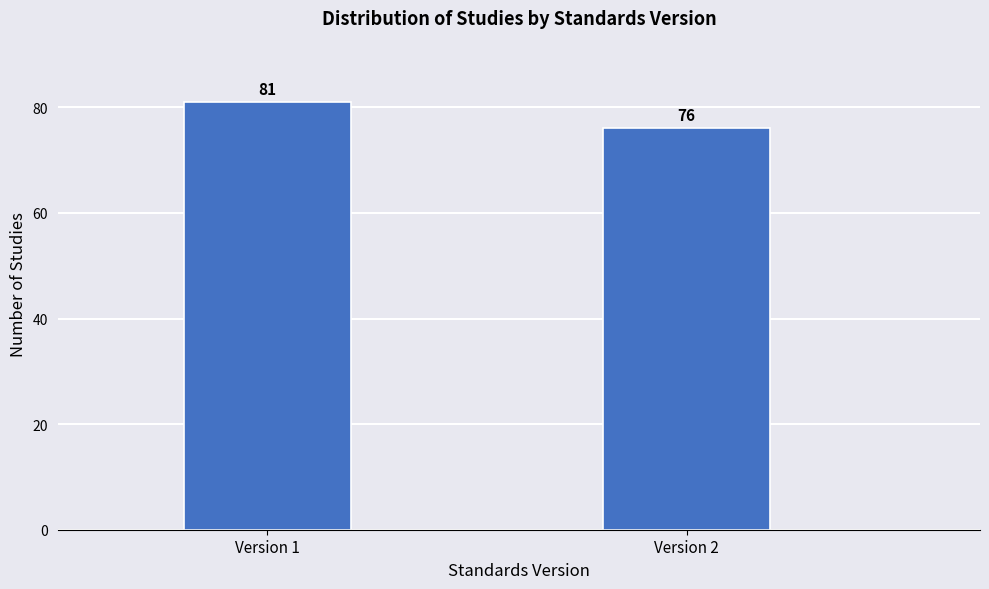

Reading left to right, extract all data points from this chart.

Version 1=81	Version 2=76